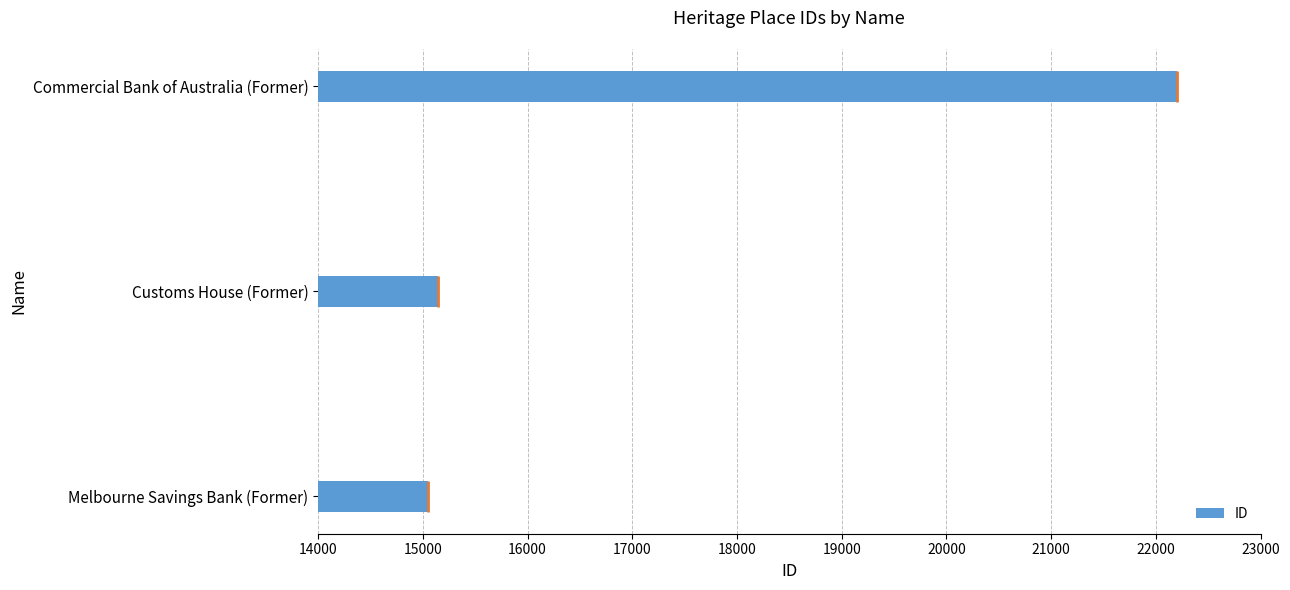

What is the difference between the second highest and minimum values?

94